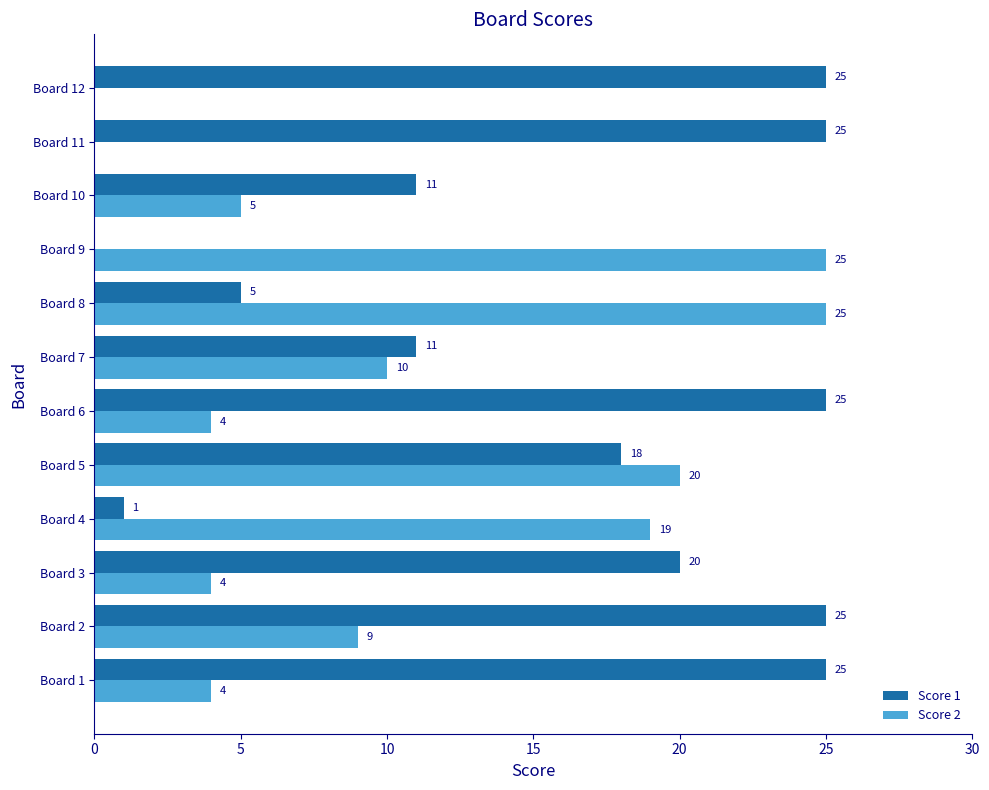

Is the value of Score 2 at Board 6 greater than the value of Score 1 at Board 7?

No